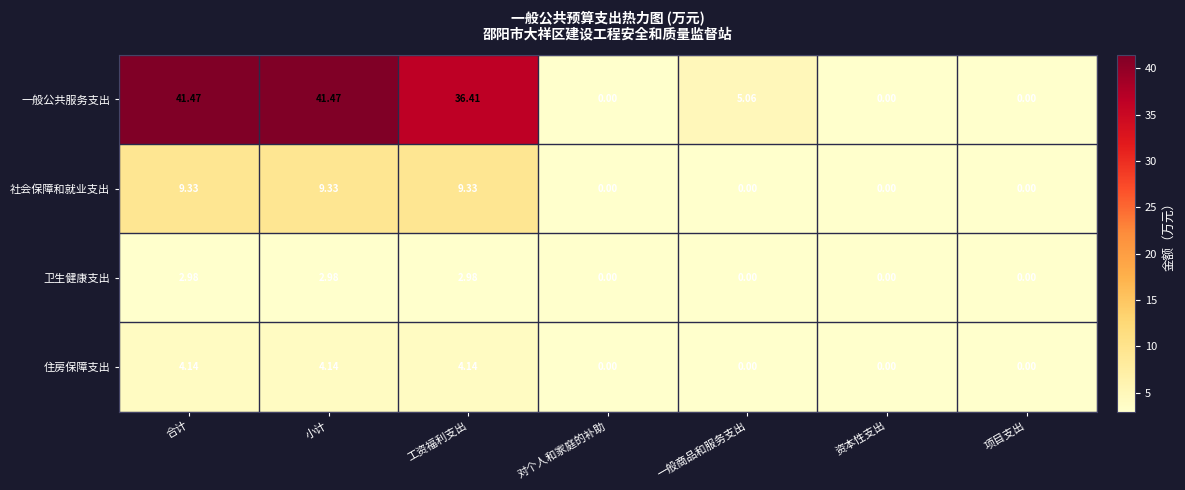

Between 合计 and 项目支出, which series saw the biggest shift?

一般公共服务支出